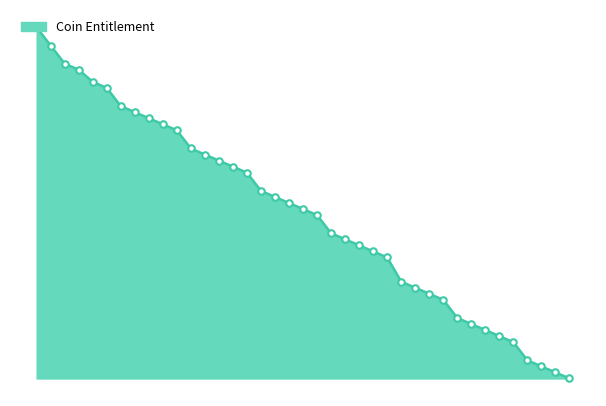

Is this an area chart (filled region under the line)?

Yes